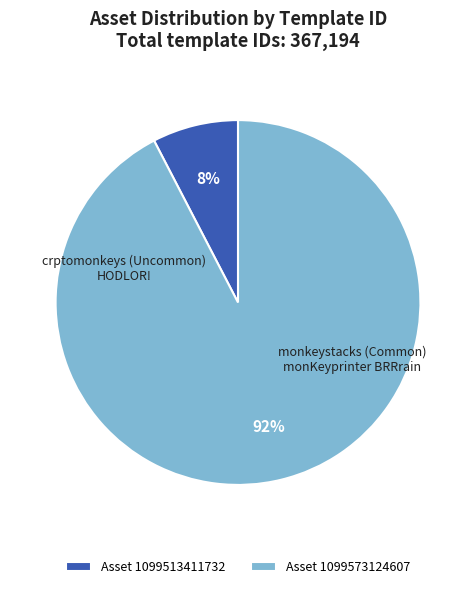

Which category has the smallest portion of the pie?

1099513411732